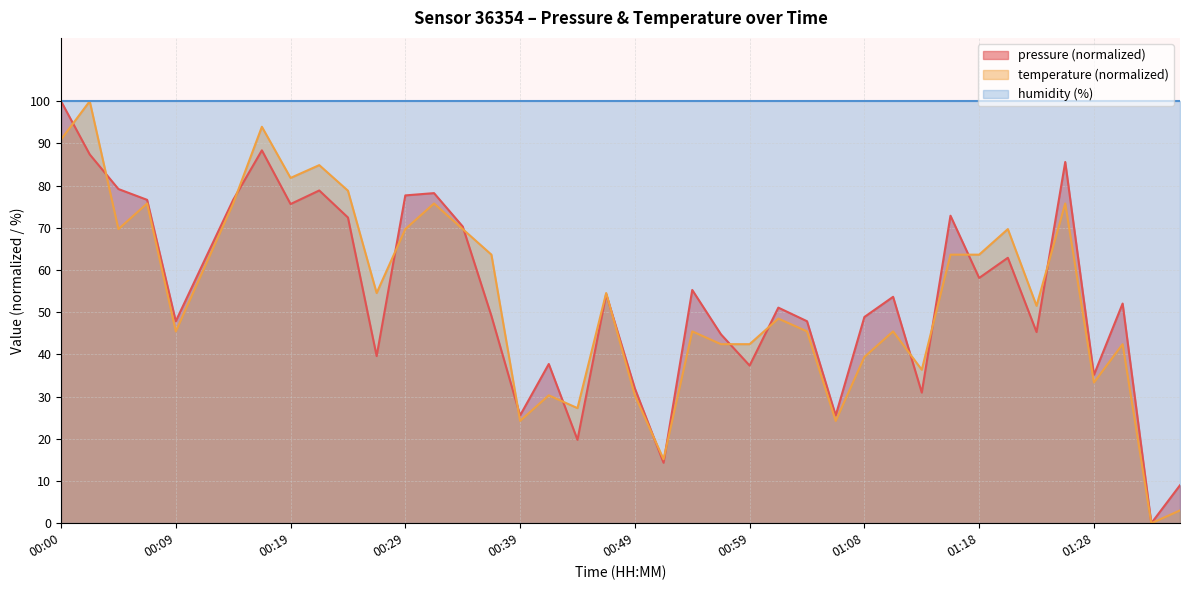

The pressure series shows 44.6 at 00:39. True or false?

False